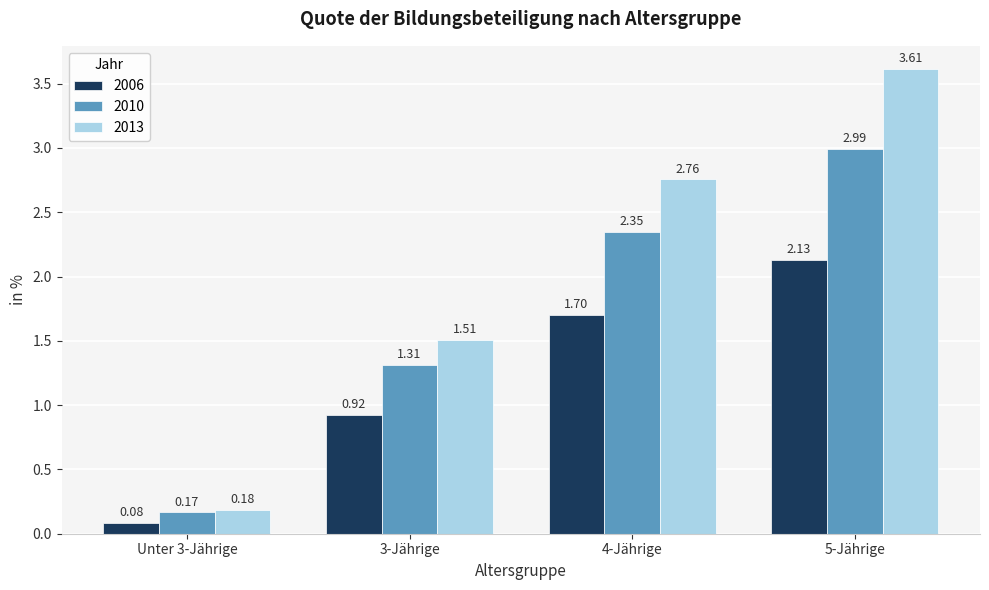

At which label is 2010 closest to 1?

3-Jährige